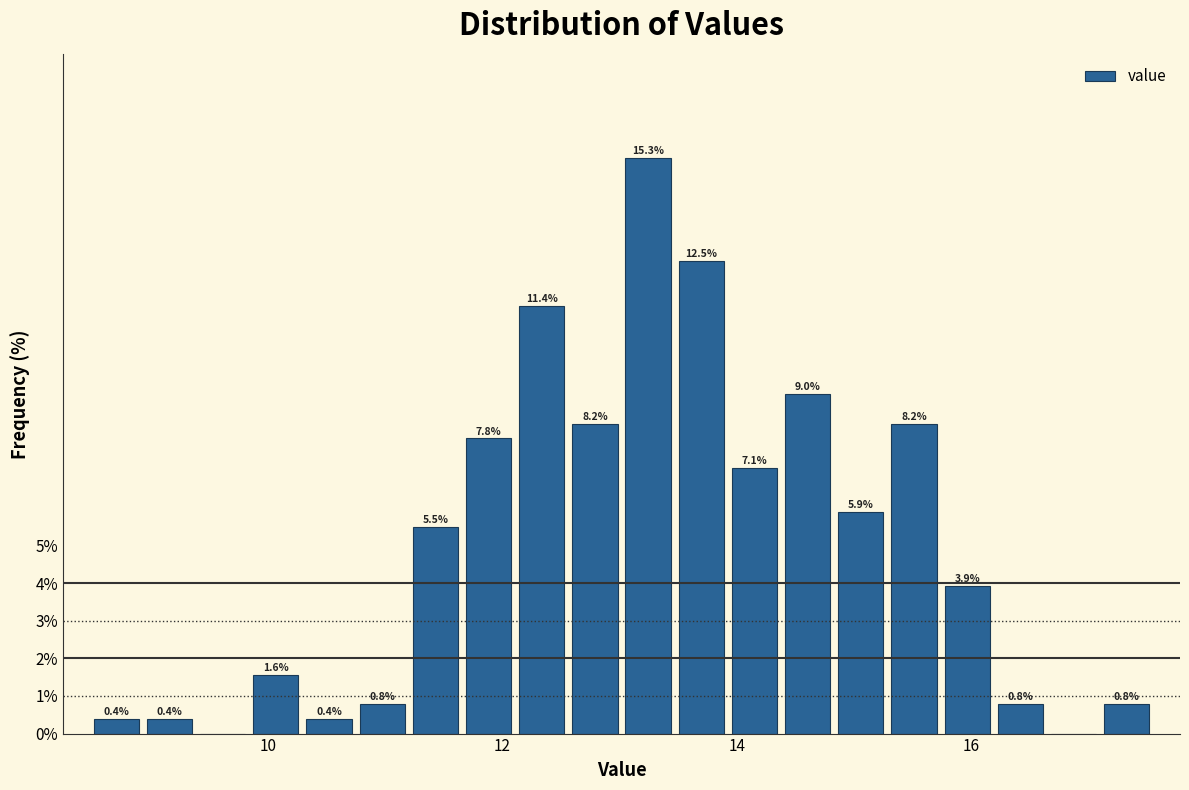

Around what value on the x-axis is the tallest bar? Give the approximate position of its centre, as read against the axis.

13.2